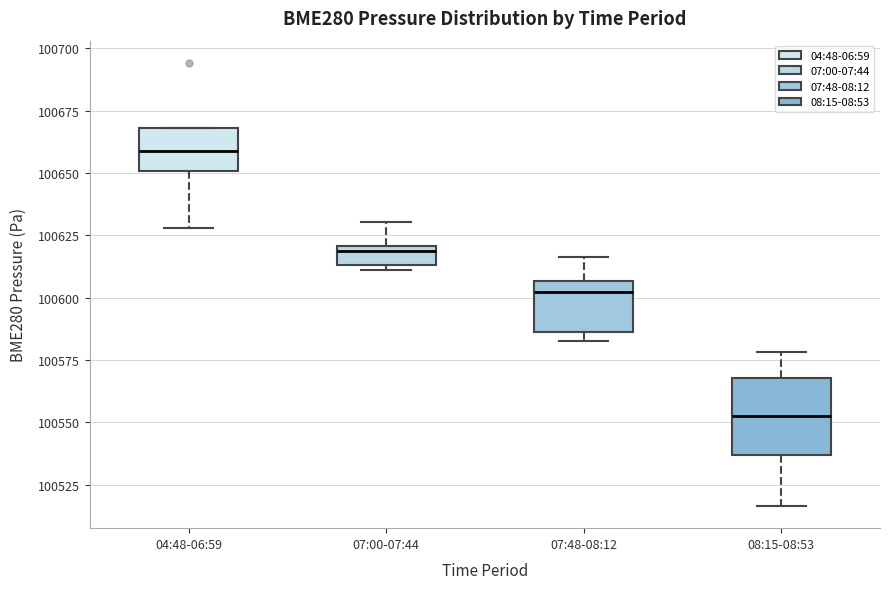

Which box's median line is the highest?

04:48-06:59